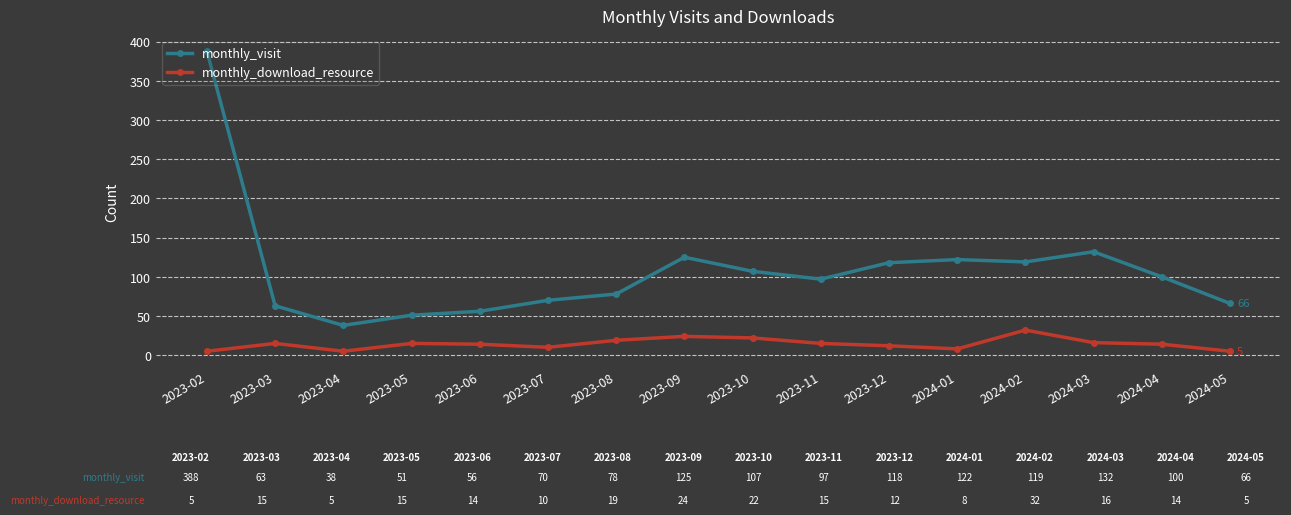

Is this an area chart (filled region under the line)?

No